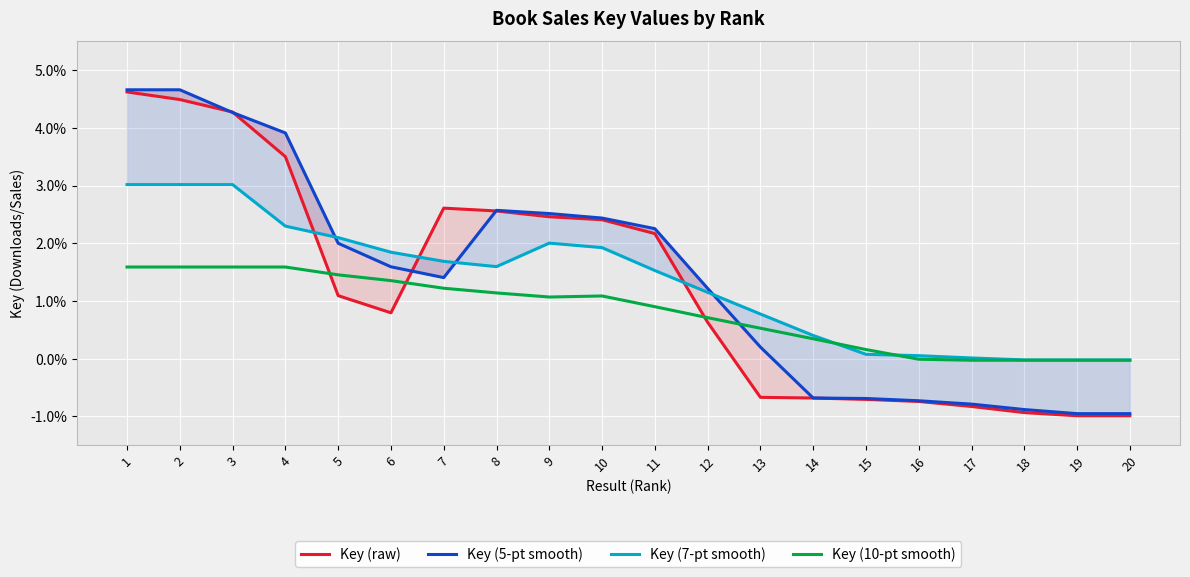

Rank the categories by Key (raw) value from lowest to highest.

19, 20, 18, 17, 16, 15, 14, 13, 12, 6, 5, 11, 10, 9, 8, 7, 4, 3, 2, 1